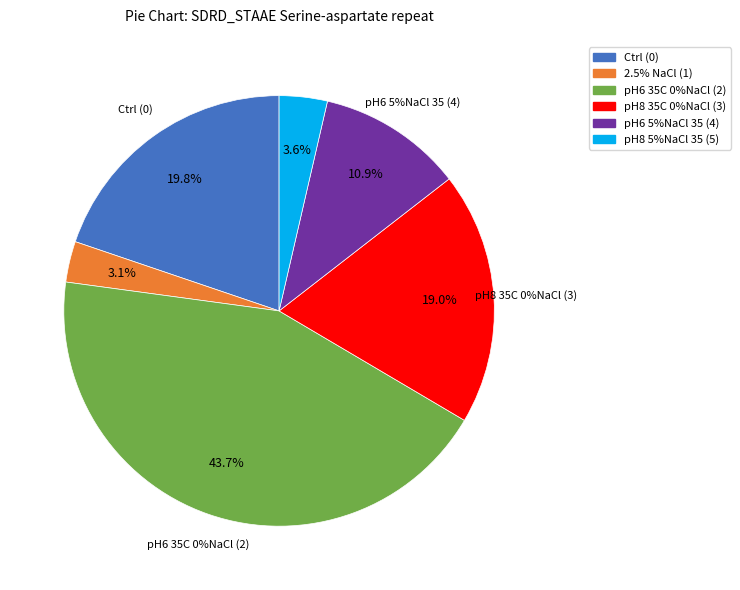

Which category has the smallest portion of the pie?

2.5% NaCl_2